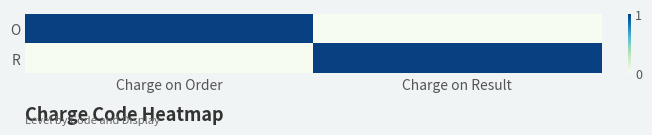

At how many categories does at least one series exceed 0?

2